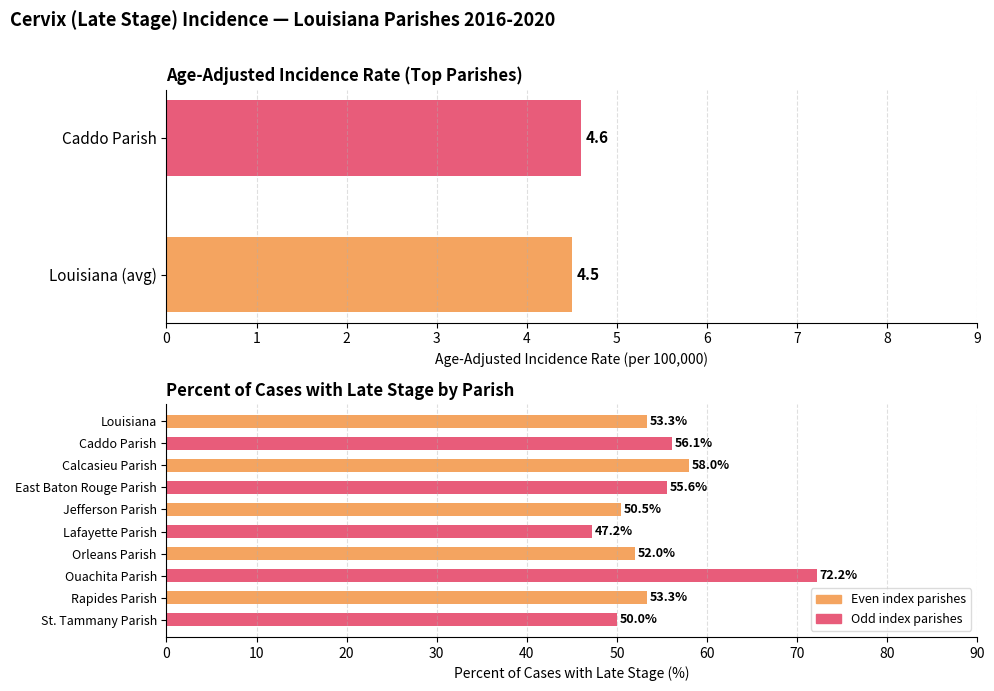

Which category has the highest value across all series?

Ouachita Parish